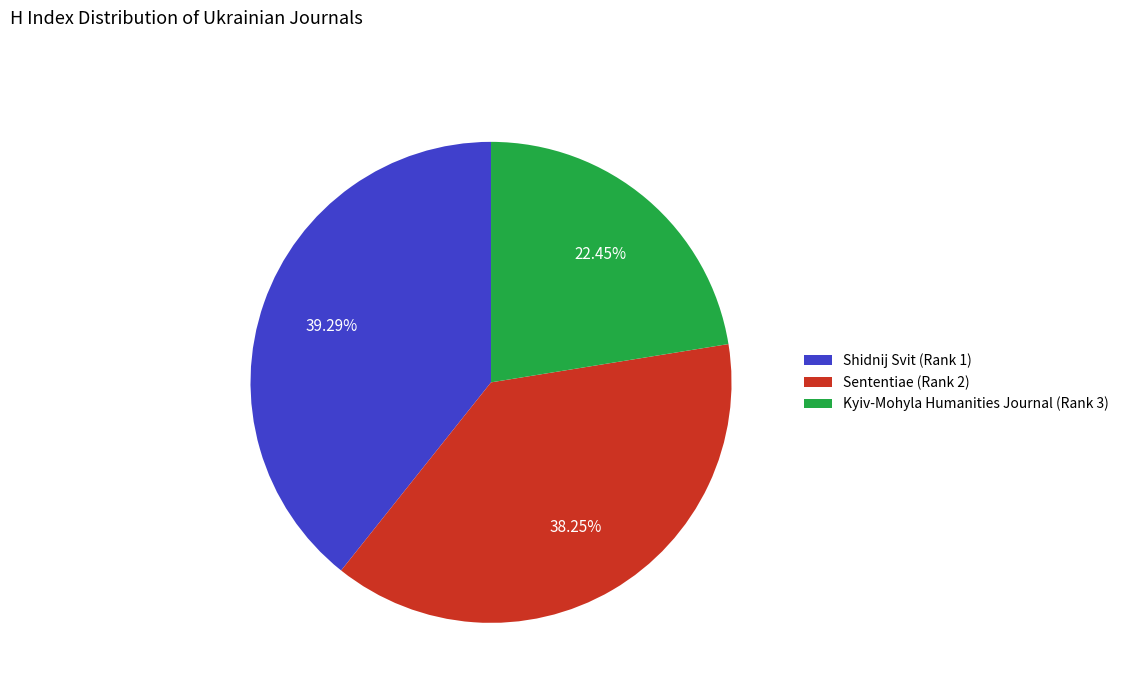

Is it true that Shidnij Svit (Rank 1) is 53% of the pie?

False